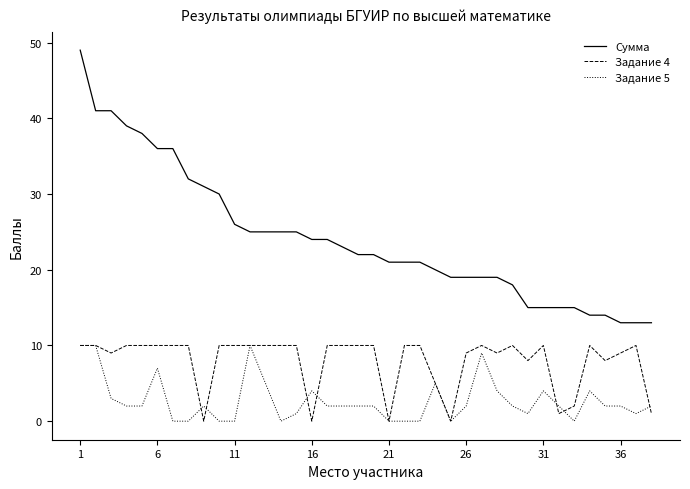

How many lines are shown in the chart?

3